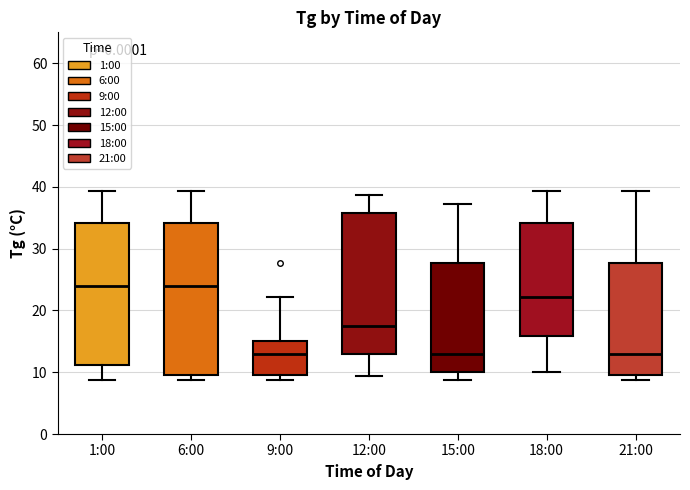

Comparing the boxes themselves (not the whiskers), which one is the tallest?

6:00